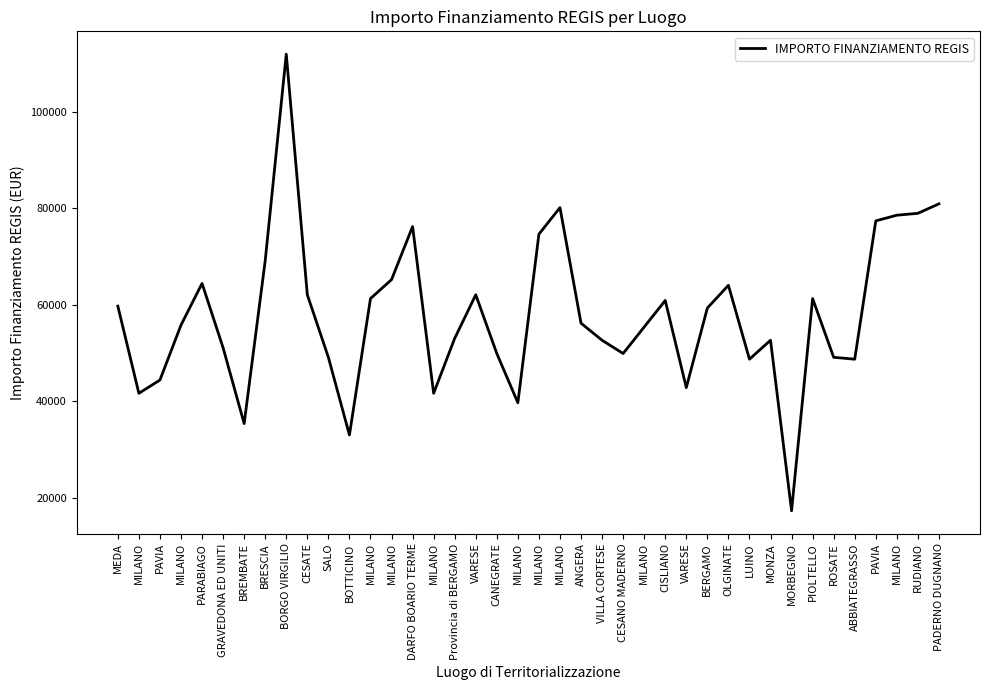

Reading left to right, what are all the values shown in this chart?

MEDA=59706.2	MILANO=41637.2	PAVIA=44386.8	MILANO=55778.1	PARABIAGO=64419.8	GRAVEDONA ED UNITI=51064.5	BREMBATE=35352.3	BRESCIA=69133.5	BORGO VIRGILIO=111949.1	CESATE=62063.0	SALO=49100.5	BOTTICINO=32995.5	MILANO=61277.4	MILANO=65205.4	DARFO BOARIO TERME=76203.9	MILANO=41637.2	Provincia di BERGAMO=53028.5	VARESE=62063.0	CANEGRATE=49886.1	MILANO=39673.2	MILANO=74632.7	MILANO=80132.0	ANGERA=56170.9	VILLA CORTESE=52635.7	CESANO MADERNO=49886.1	MILANO=55385.3	CISLIANO=60884.6	VARESE=42815.6	BERGAMO=59313.4	OLGINATE=64027.0	LUINO=48707.7	MONZA=52635.7	MORBEGNO=17283.4	PIOLTELLO=61277.4	ROSATE=49100.5	ABBIATEGRASSO=48707.7	PAVIA=77382.4	MILANO=78560.8	RUDIANO=78953.6	PADERNO DUGNANO=80917.6